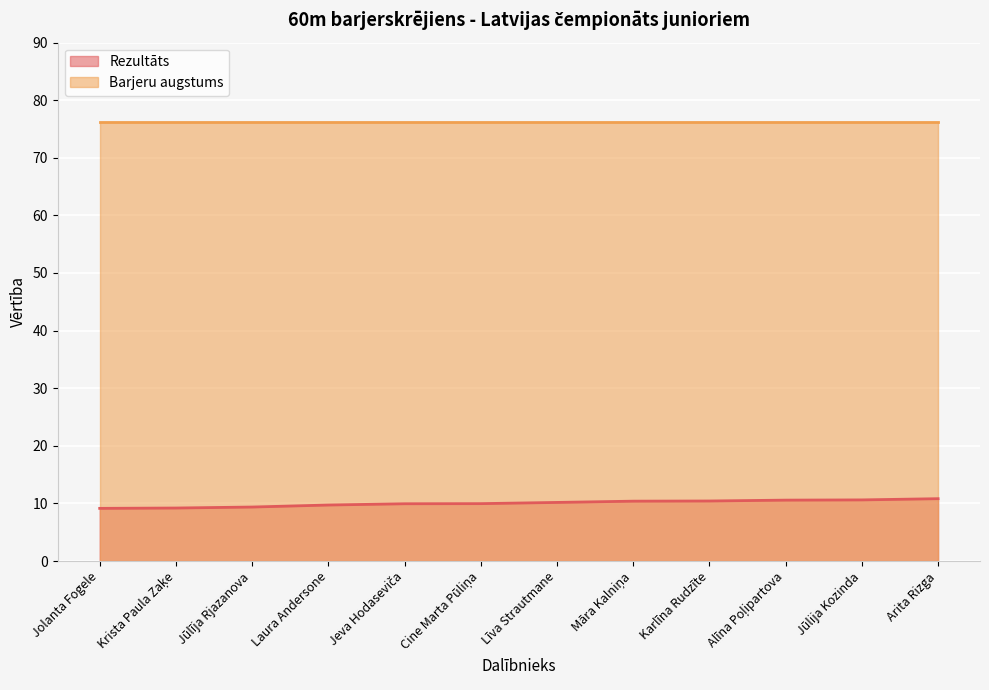

What is the minimum value shown in the chart?

9.1